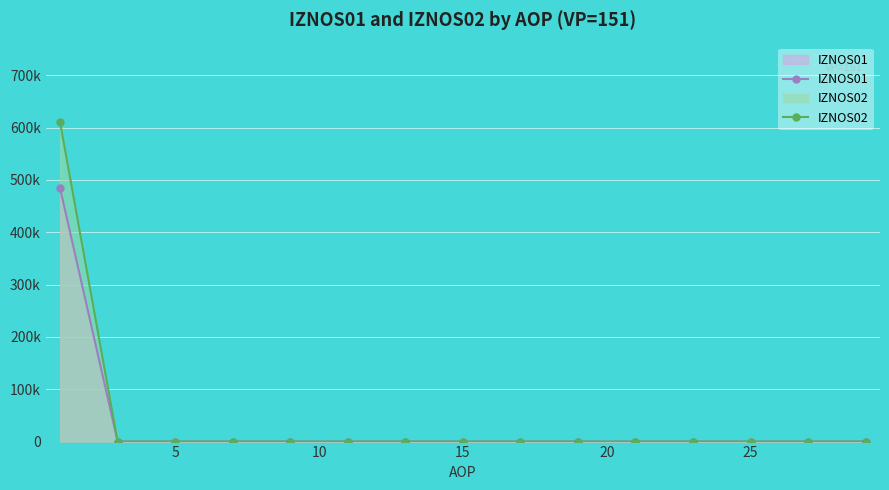

The IZNOS01 series shows 0.0 at 15. True or false?

True